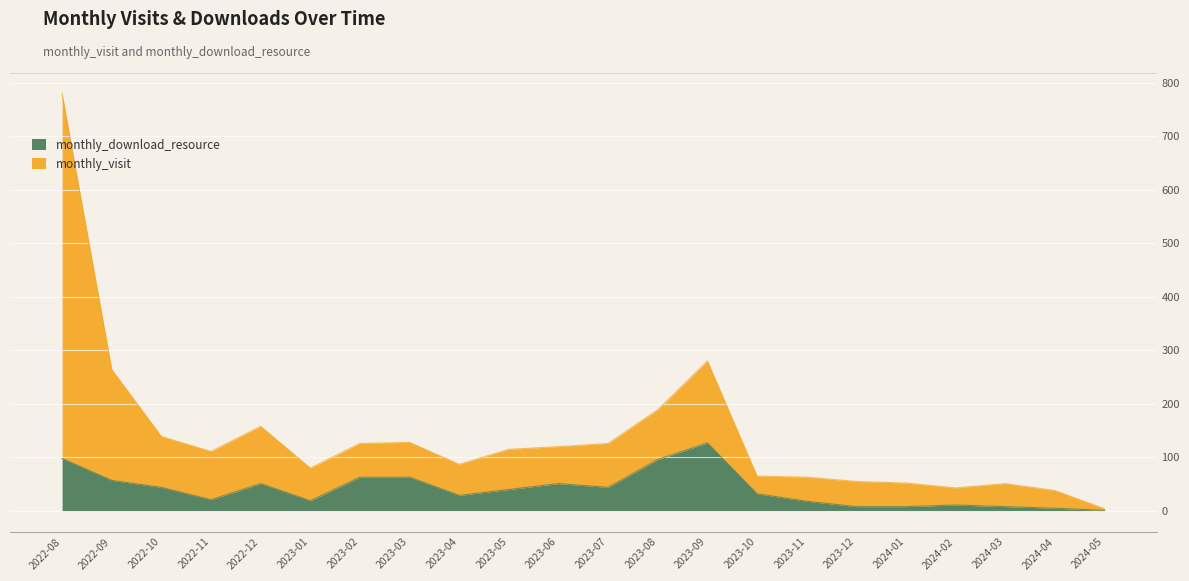

Reading right to left, list all the values displayed in this chart.

monthly_visit: 4	38	51	43	52	55	63	65	280	189	126	120	115	87	128	126	80	158	111	139	264	779
monthly_download_resource: 1	5	8	11	8	8	18	32	127	96	44	51	40	29	63	63	19	51	21	44	57	98